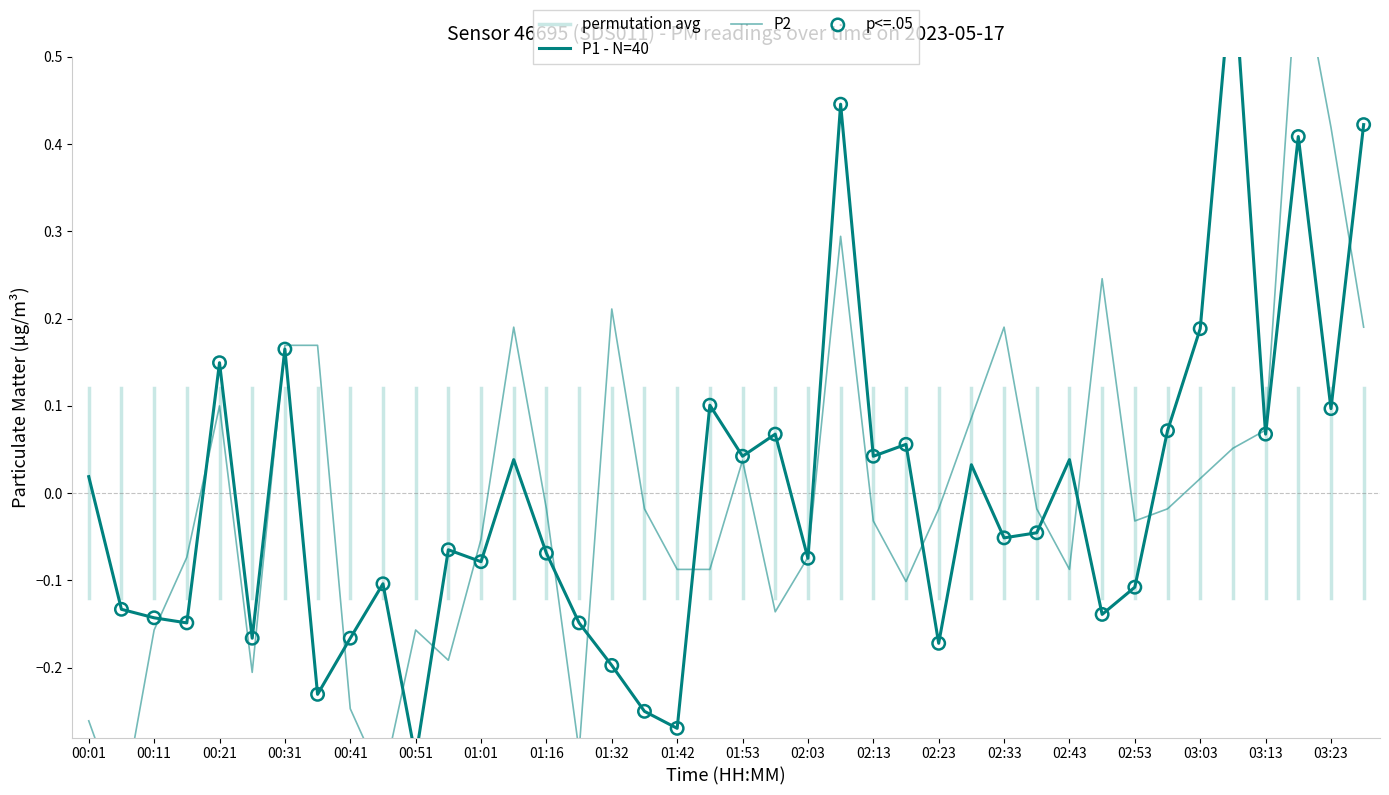

Which series has the largest Y range (max minus min)?

P2